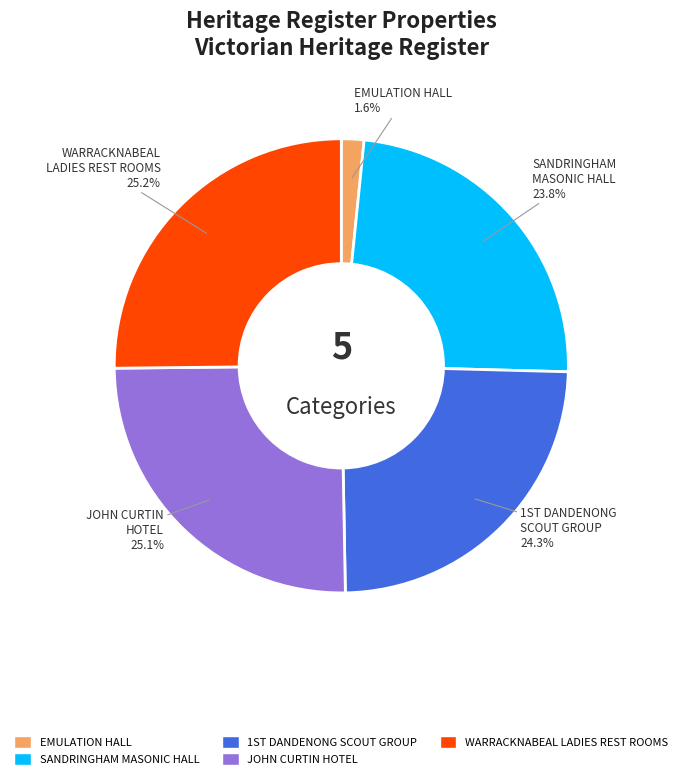

Is there a majority slice in this chart?

No